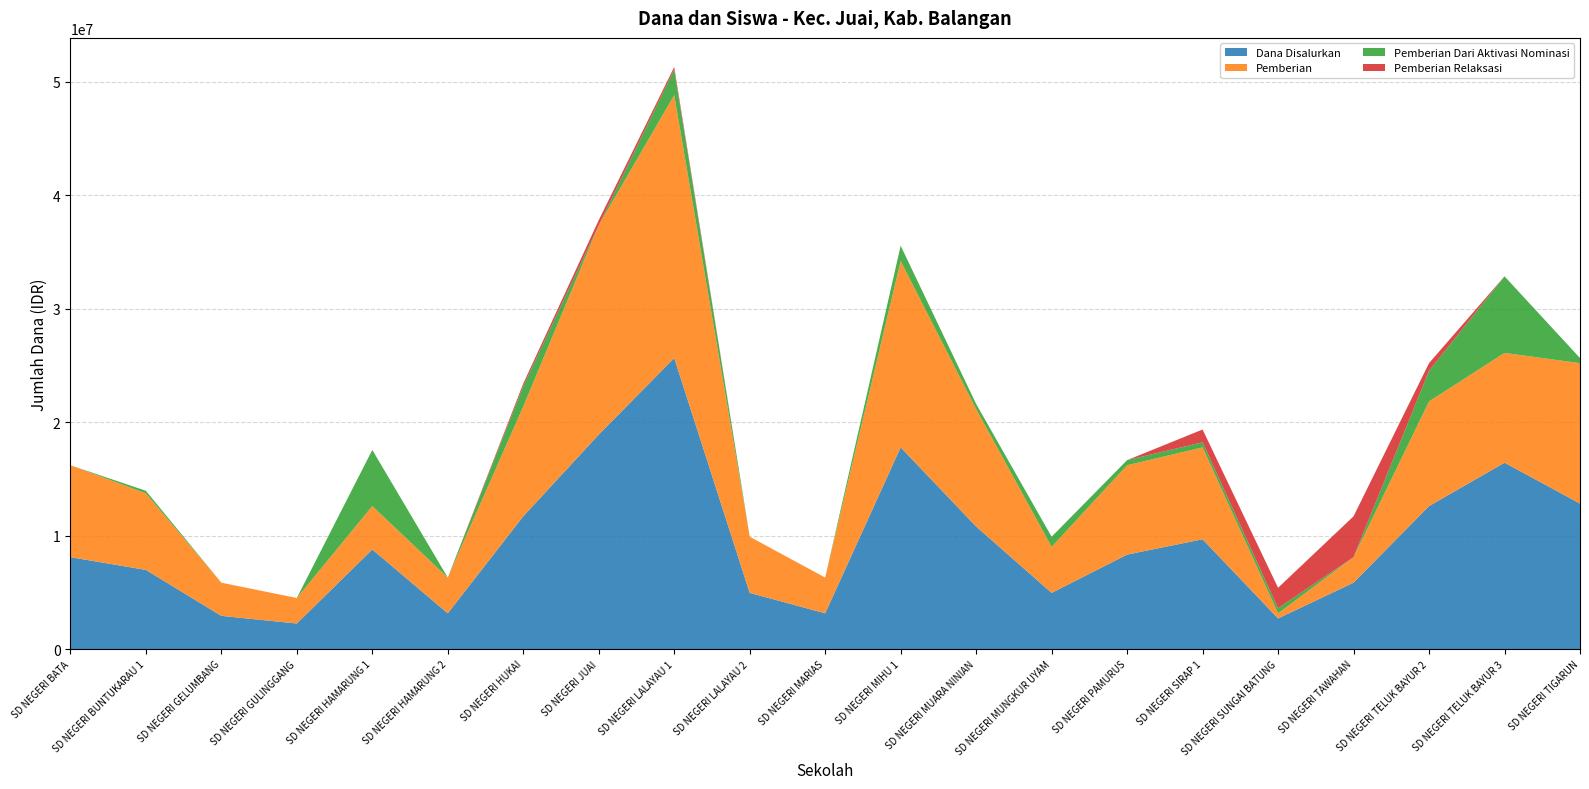

What is the minimum value for Dana Disalurkan?

2250000